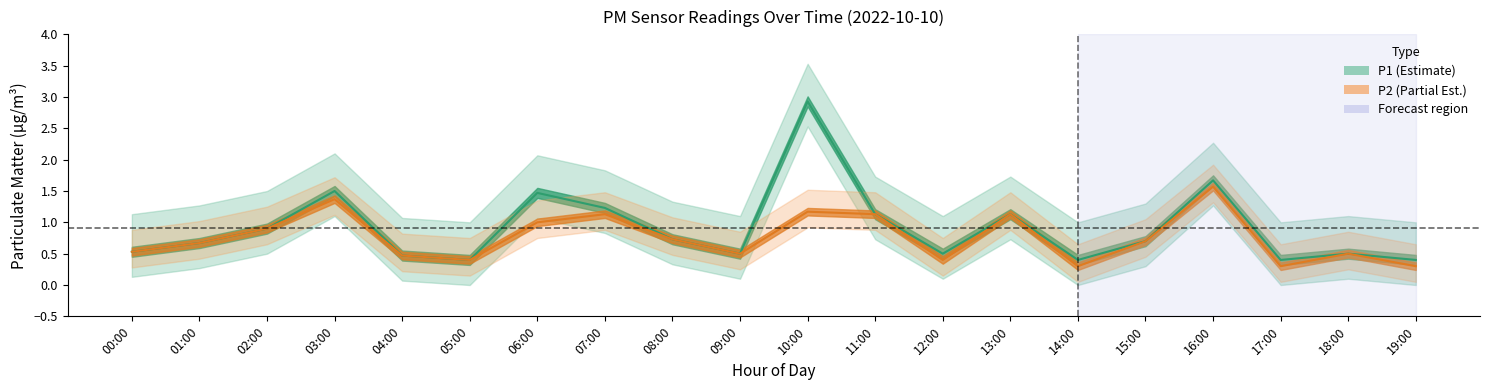

At which category is the sum across all series the highest?

10:00